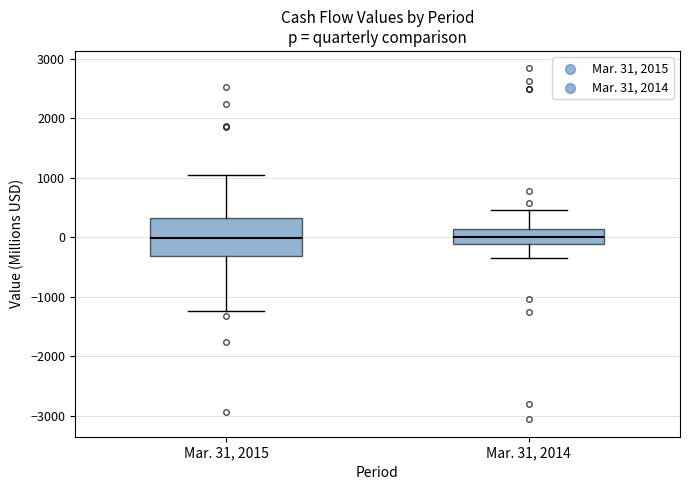

Where does the median line of the box for Mar. 31, 2014 sit on the y-axis? The values are not printed on the chart, so give them approximately, as read against the axis.

0